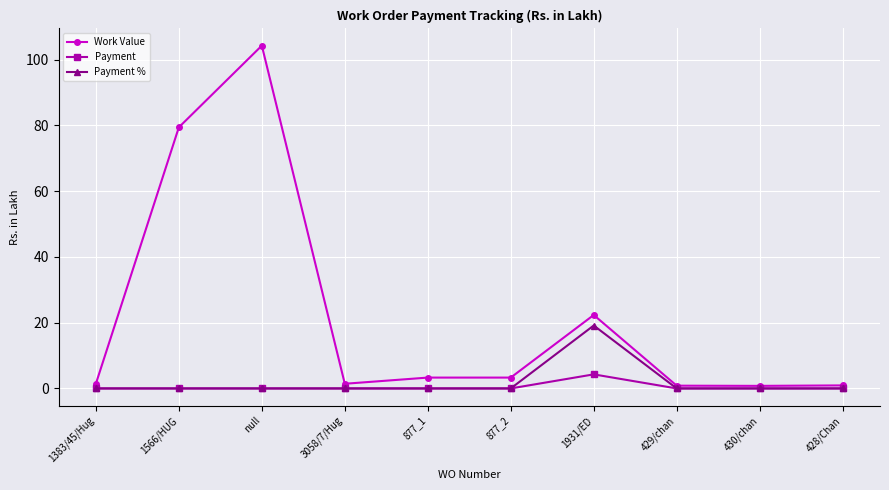

What are all the series names shown in the legend?

Work Value, Payment, Payment %